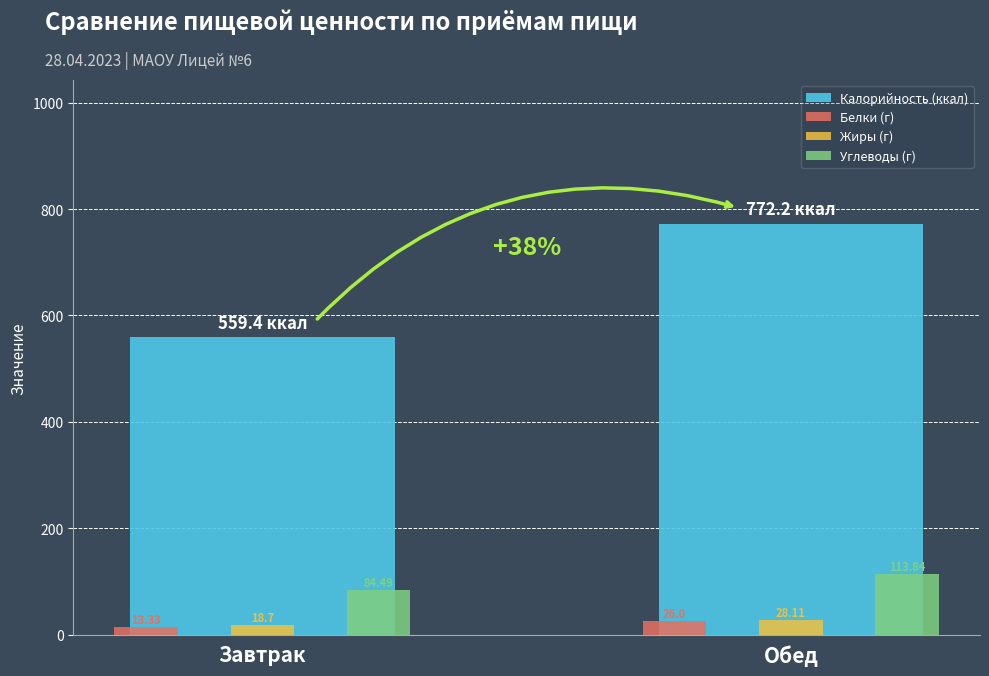

What is the spread (max minus min) of values at Обед?

746.2